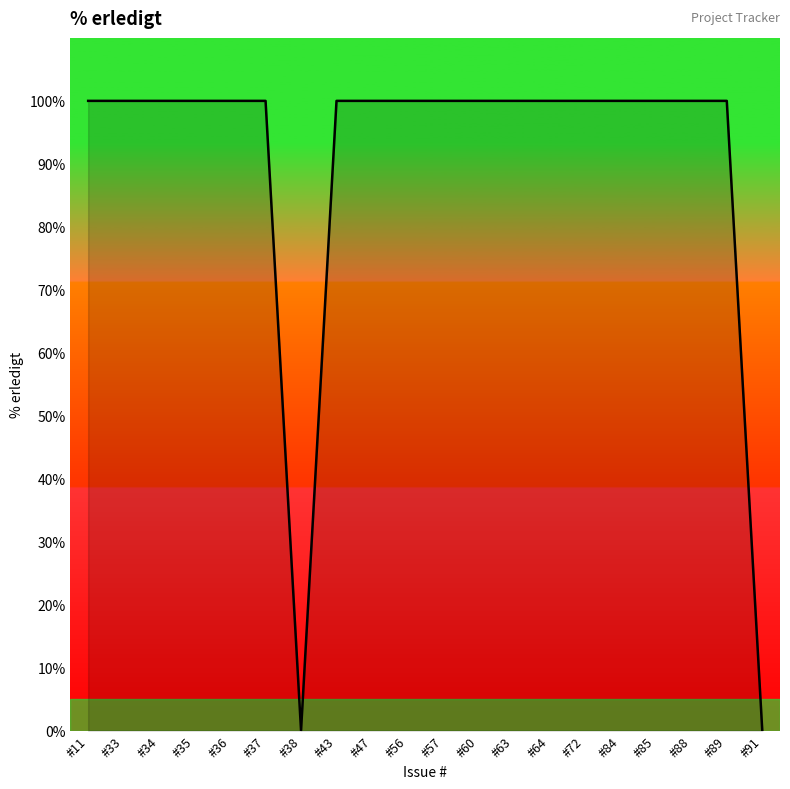

What value does the data have at #60?

100